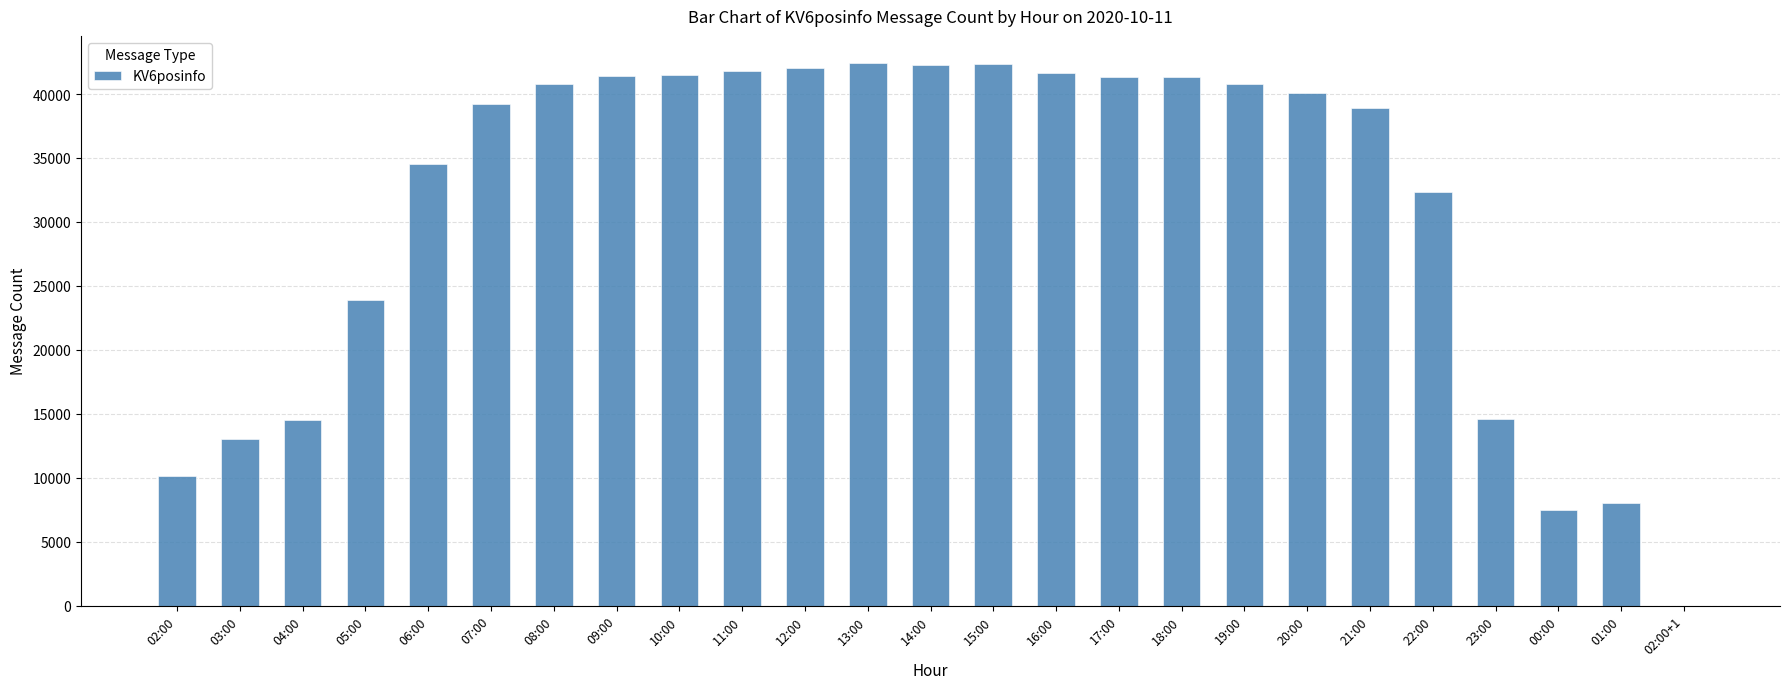

What is the average value?

31059